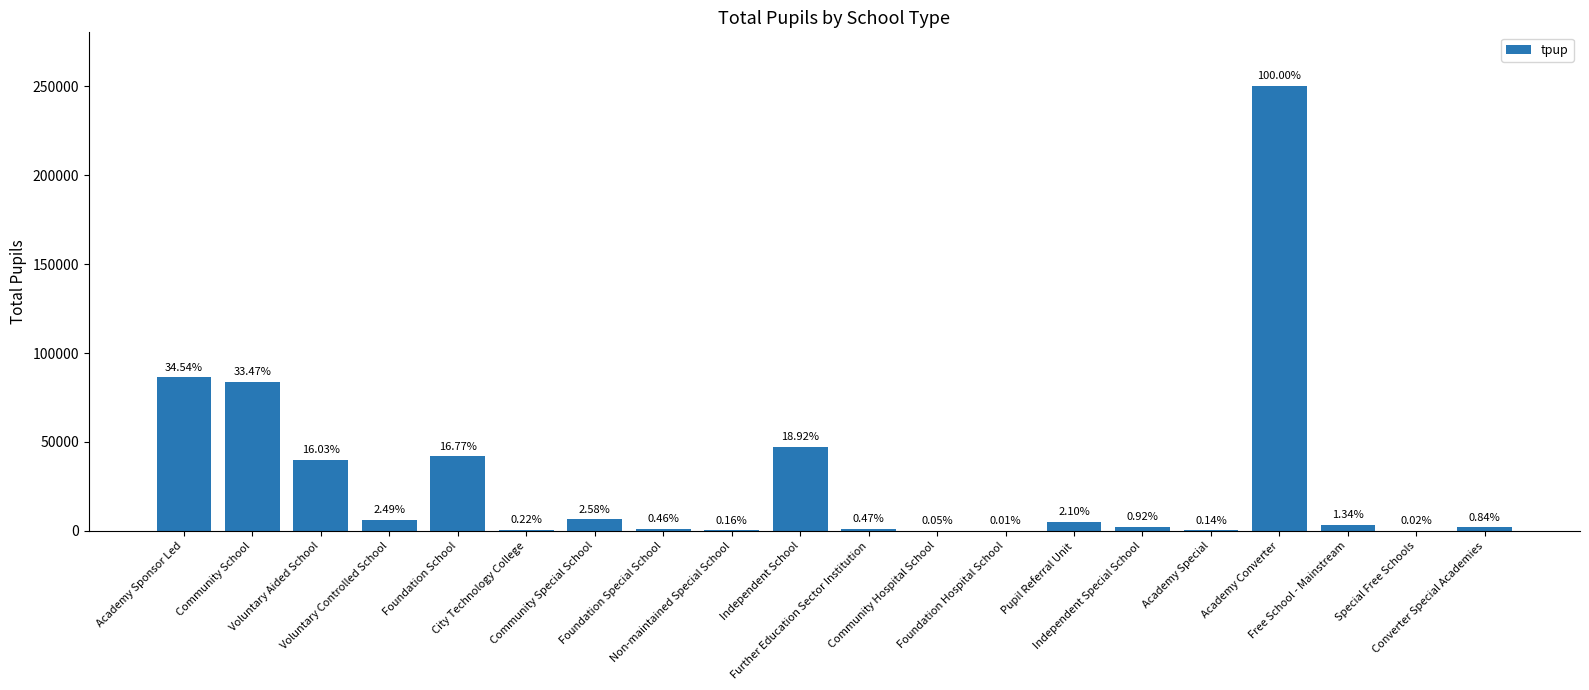

The chart shows a value of 48793 at Academy Sponsor Led. True or false?

False